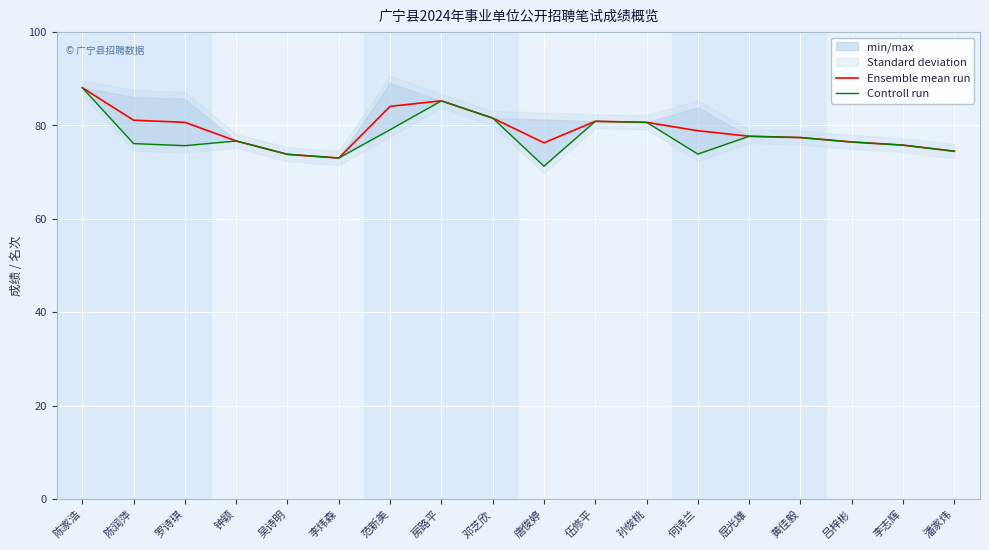

Rank the series by their maximum value, from lowest to highest.

Ensemble mean run, Controll run